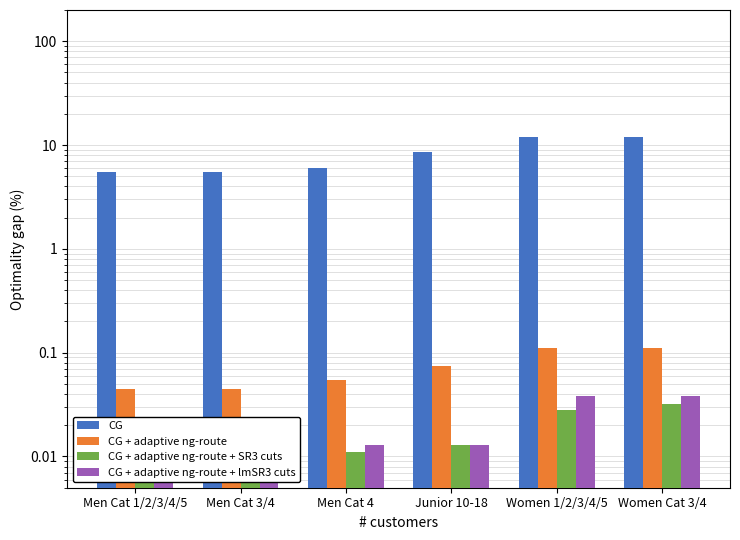

True or false: CG + adaptive ng-route + lmSR3 cuts has a value of 0.0 at Men Cat 4.

True